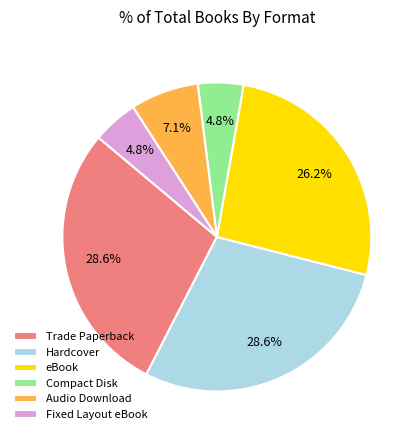

Combined, what portion of the pie is Fixed Layout eBook and eBook?

31.0%